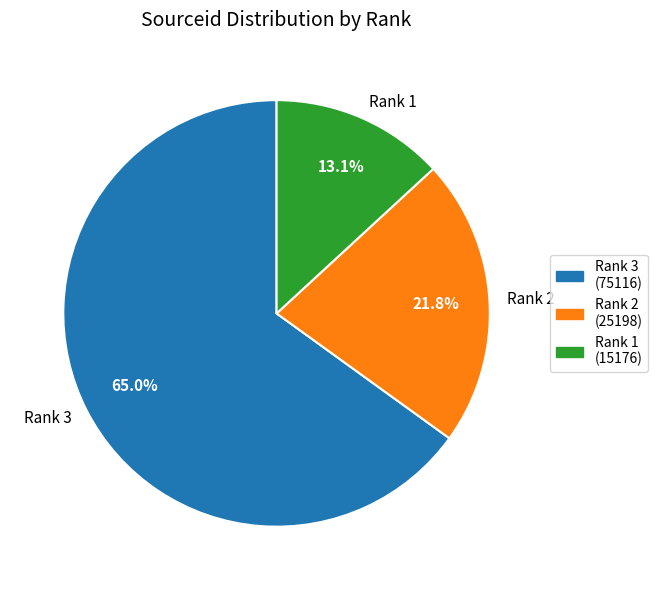

How many segments does this pie chart have?

3